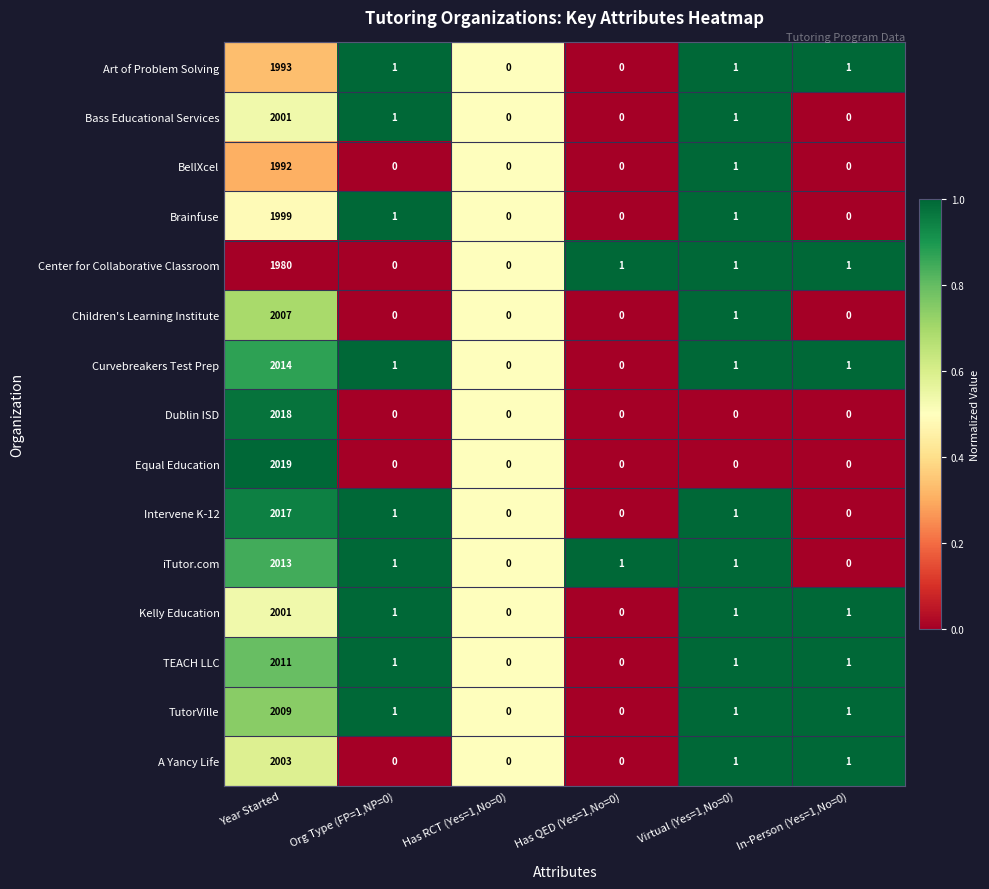

What is the sum of all BellXcel values?

1993